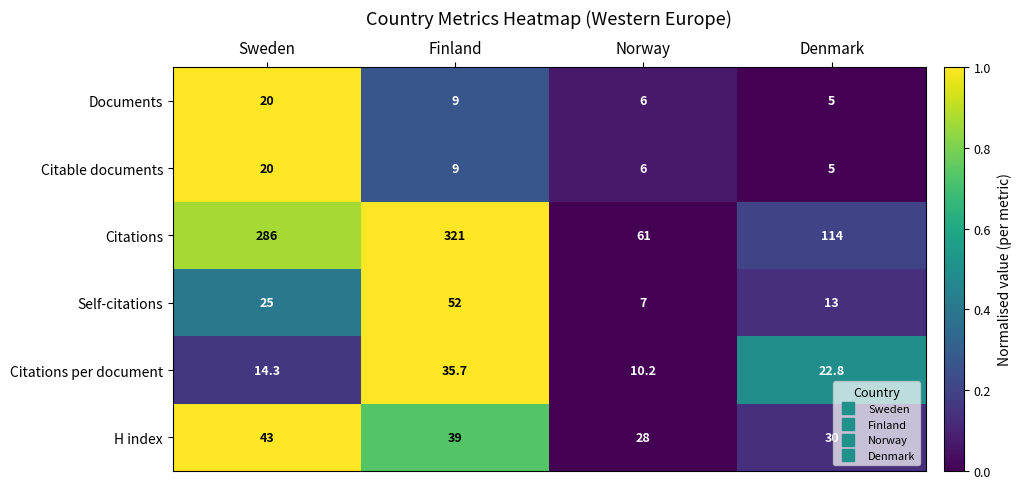

The Self-citations series shows 12.7 at Sweden. True or false?

False